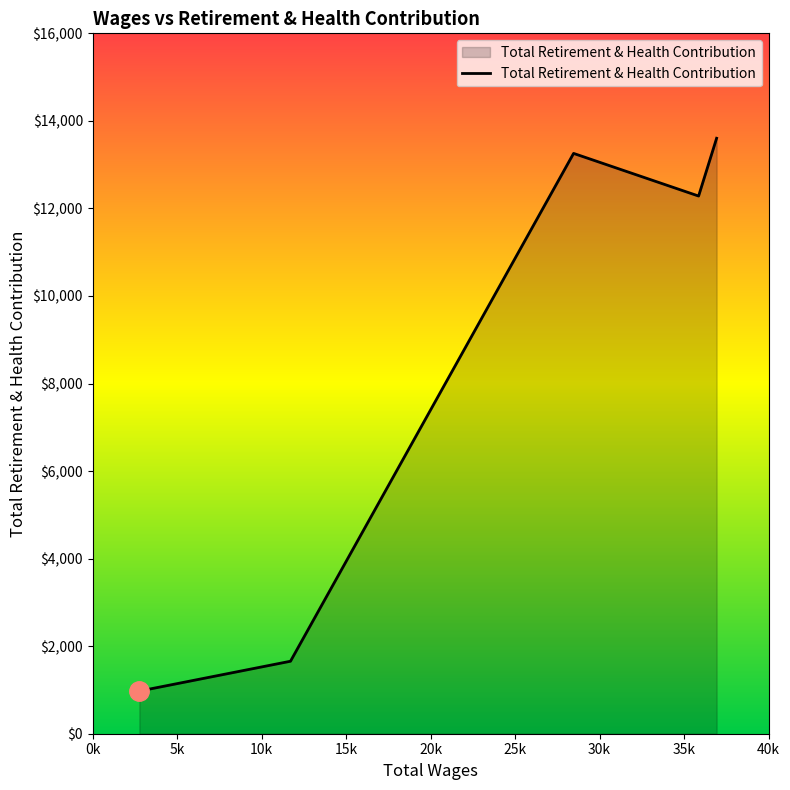

What is the difference between the maximum and minimum values?

12629